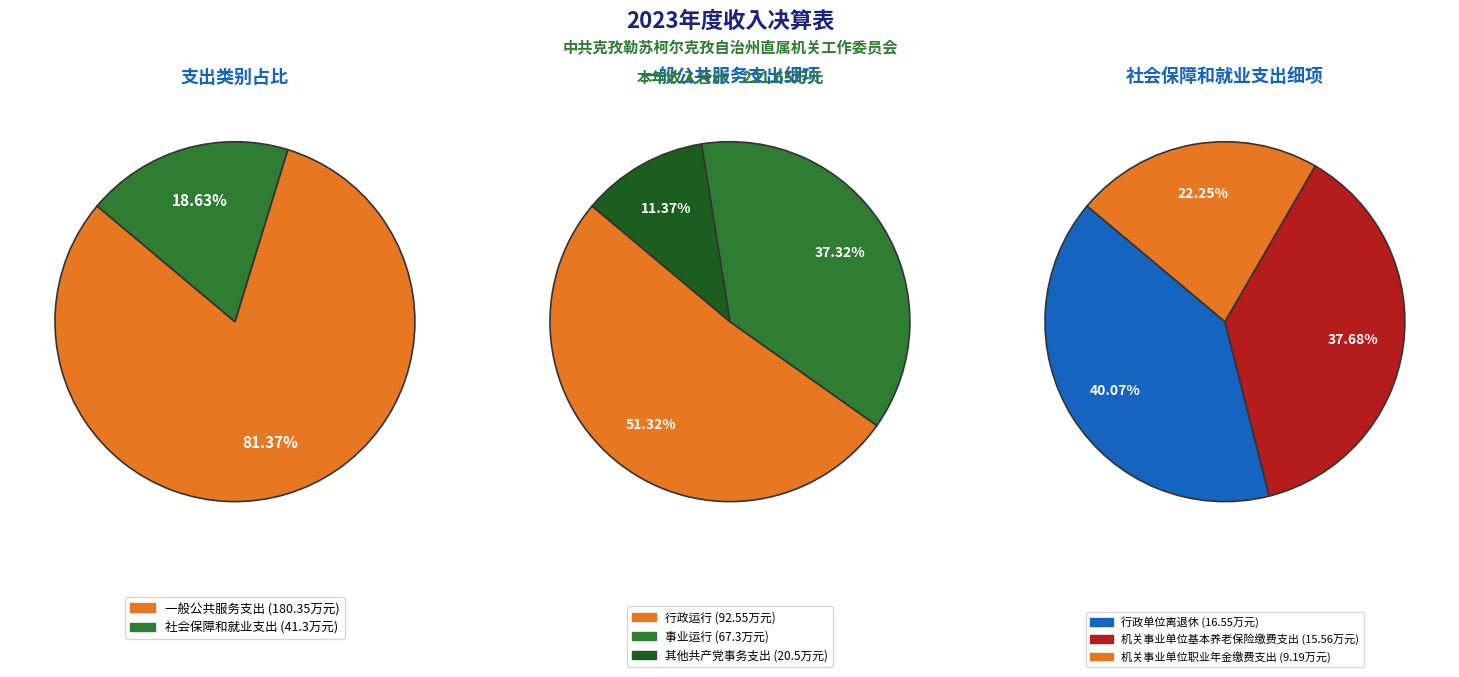

How many segments does this pie chart have?

2